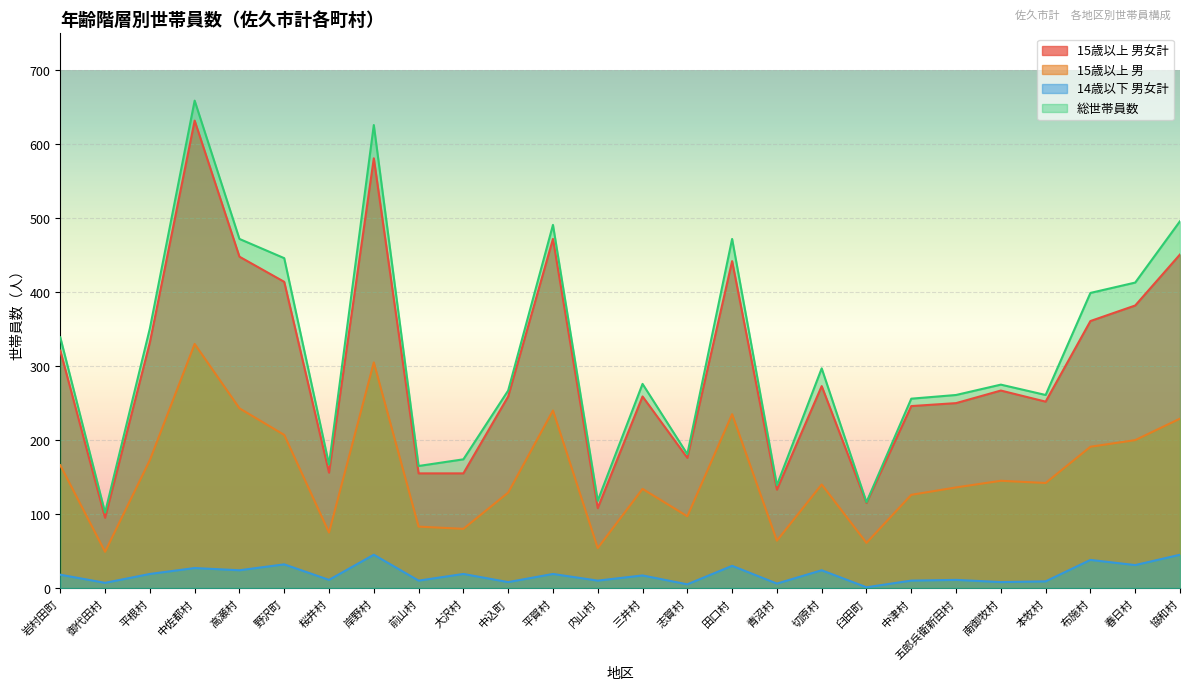

Is it true that 15歳以上 男女計 equals 155 at 前山村?

True